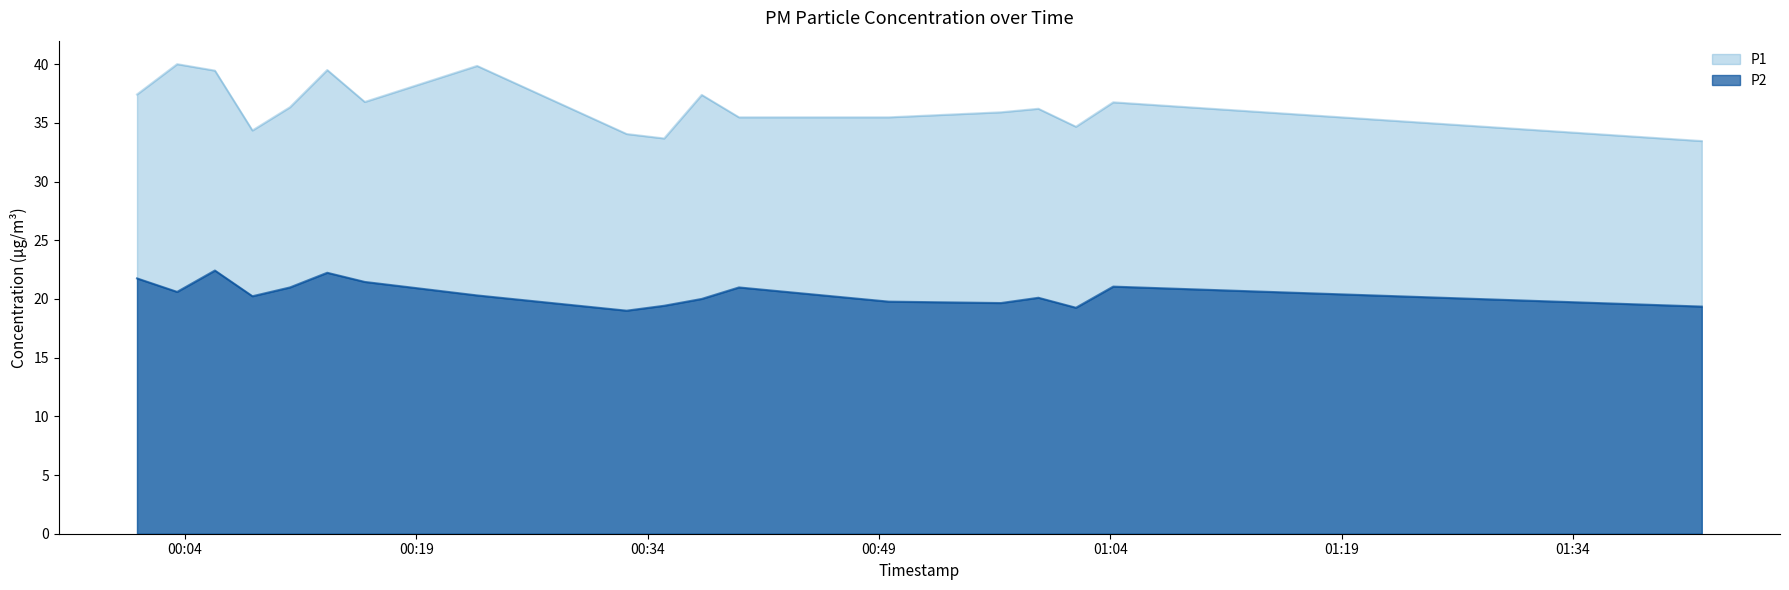

How many data points in P2 are above 20?

11